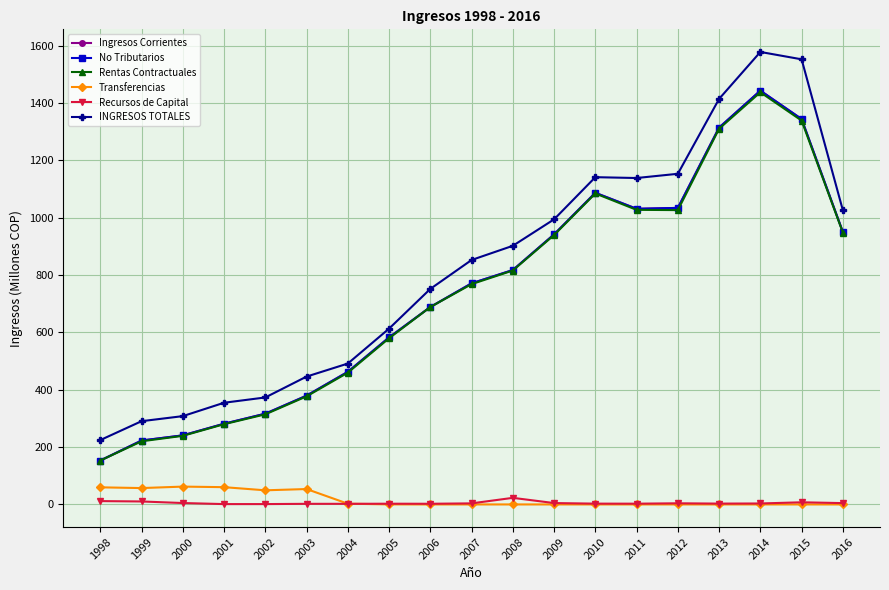

True or false: No Tributarios has a value of 645.2 at 2011.

False